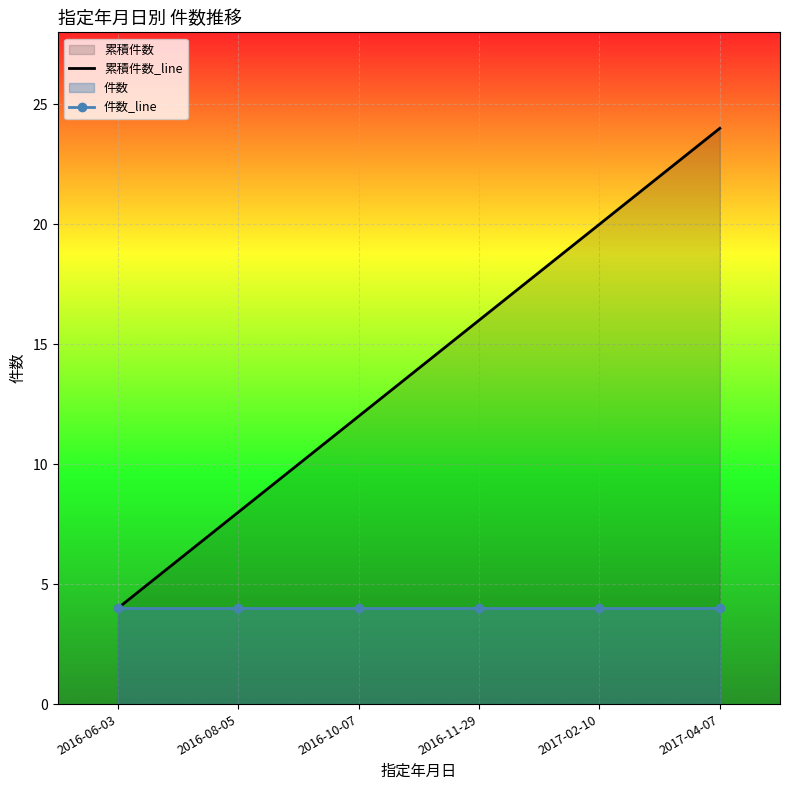

Rank the series by their maximum value, from lowest to highest.

件数_line, 累積件数_line